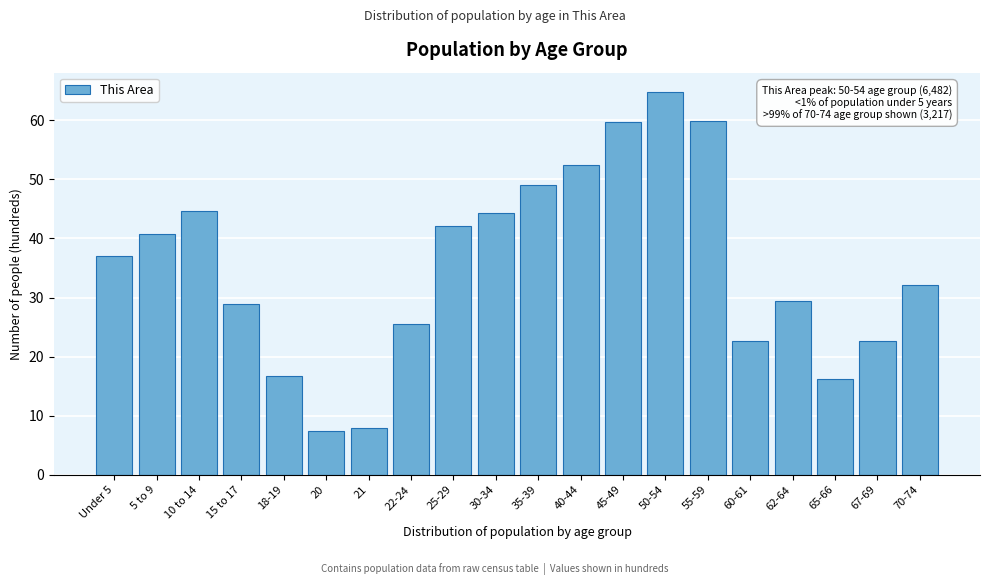

Where is the data nearest to the value 36?

Under 5